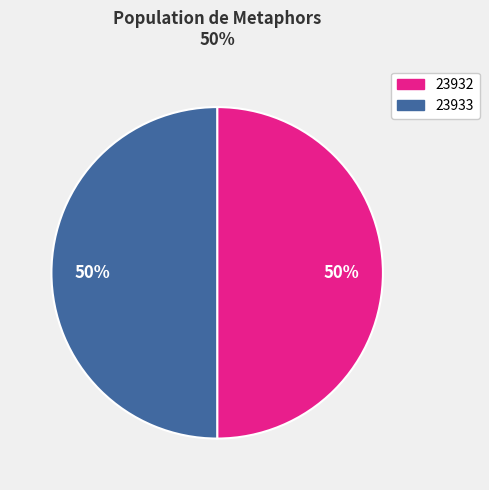

To the nearest percent, what is the average slice percentage?

50%